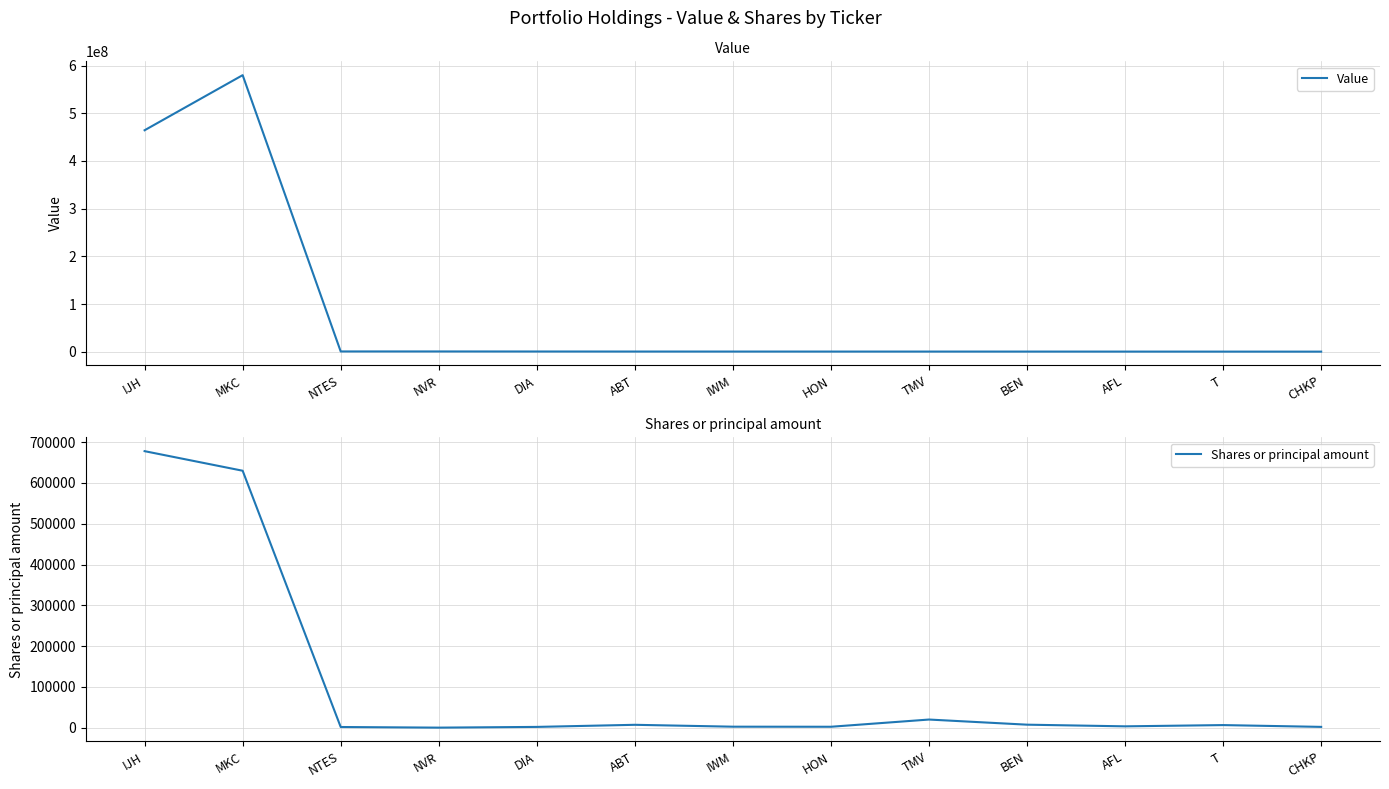

True or false: Shares or principal amount has a value of 1940 at DIA.

True